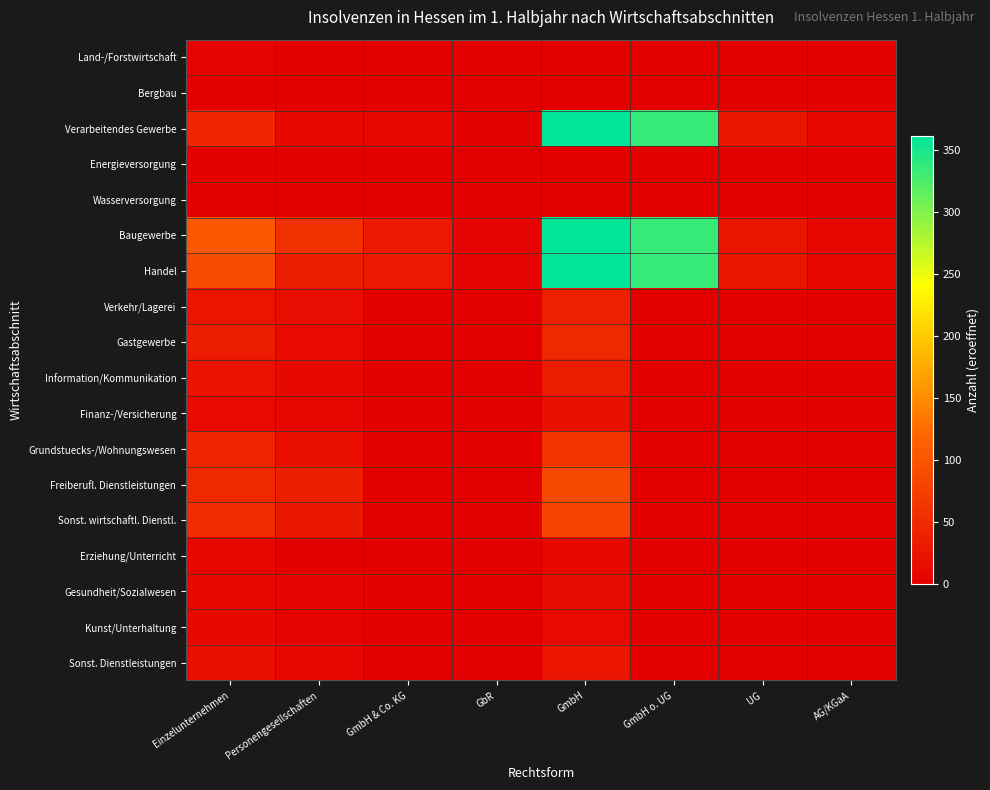

At which category is the sum across all series the highest?

GmbH